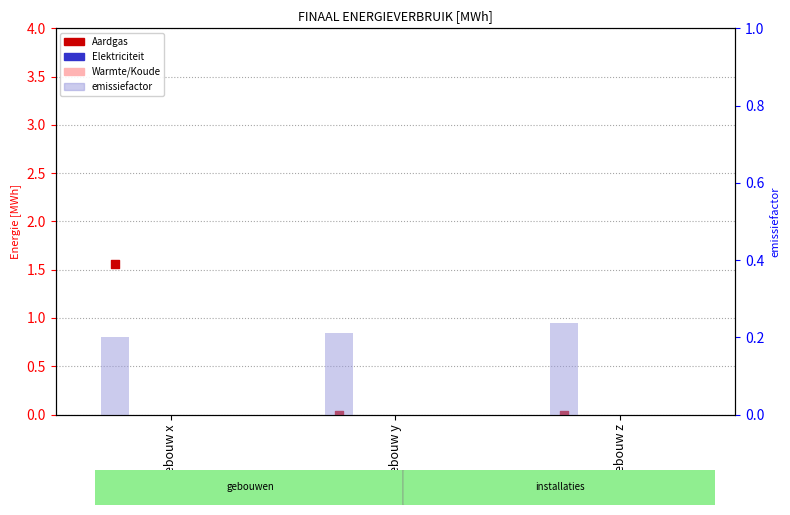

Which series has the largest total across all categories?

productie (MWh)